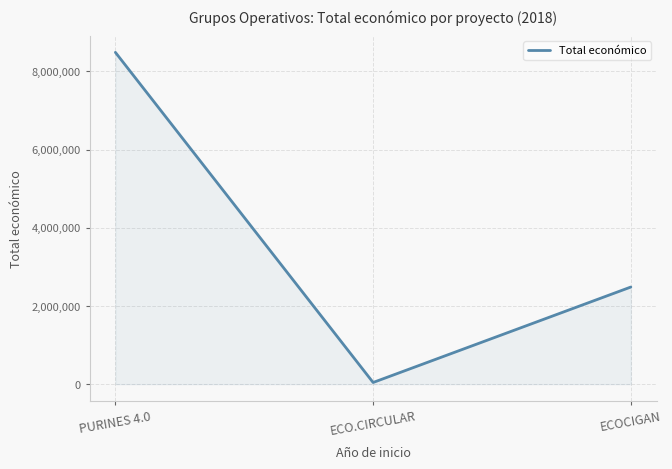

List the labels in order of value, smallest first.

ECO.CIRCULAR, ECOCIGAN, PURINES 4.0